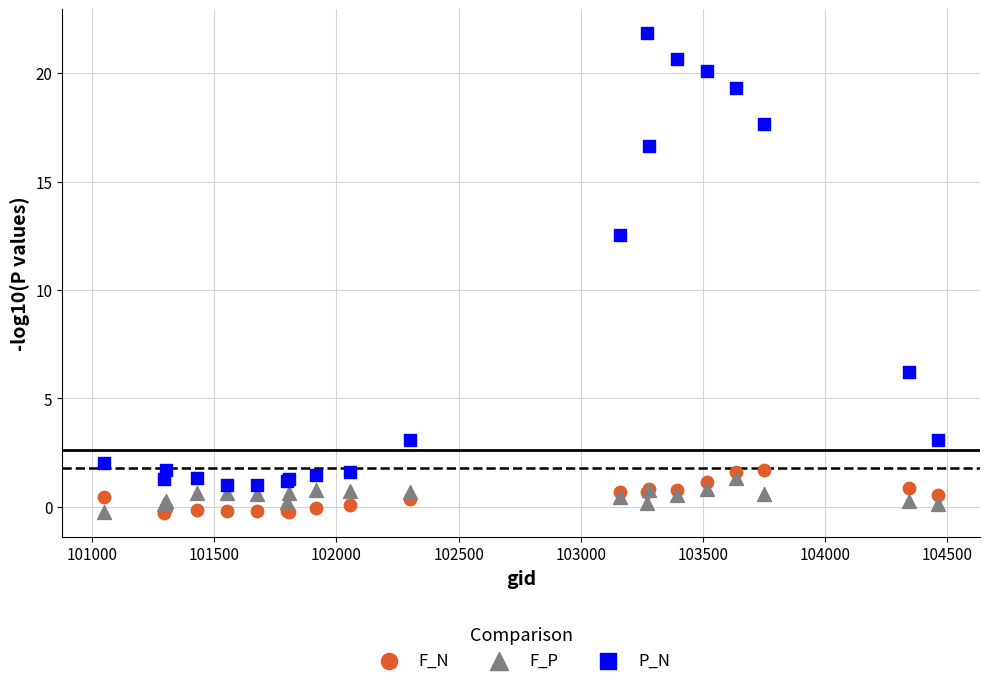

In the P_N series, what Y value is closest to 11?

12.5